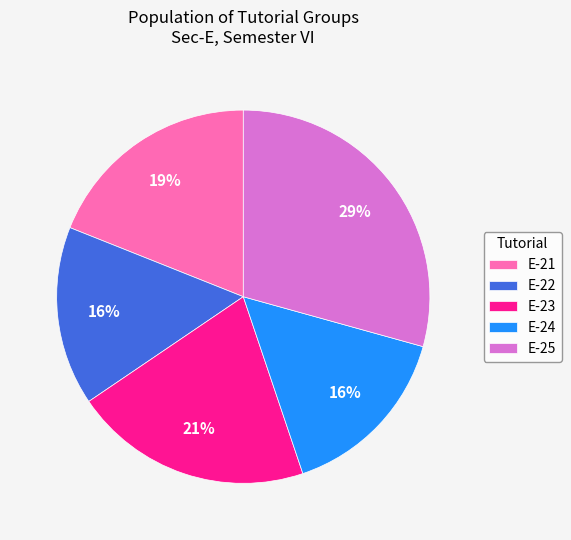

To the nearest percent, what percentage of the pie is E-21?

19%